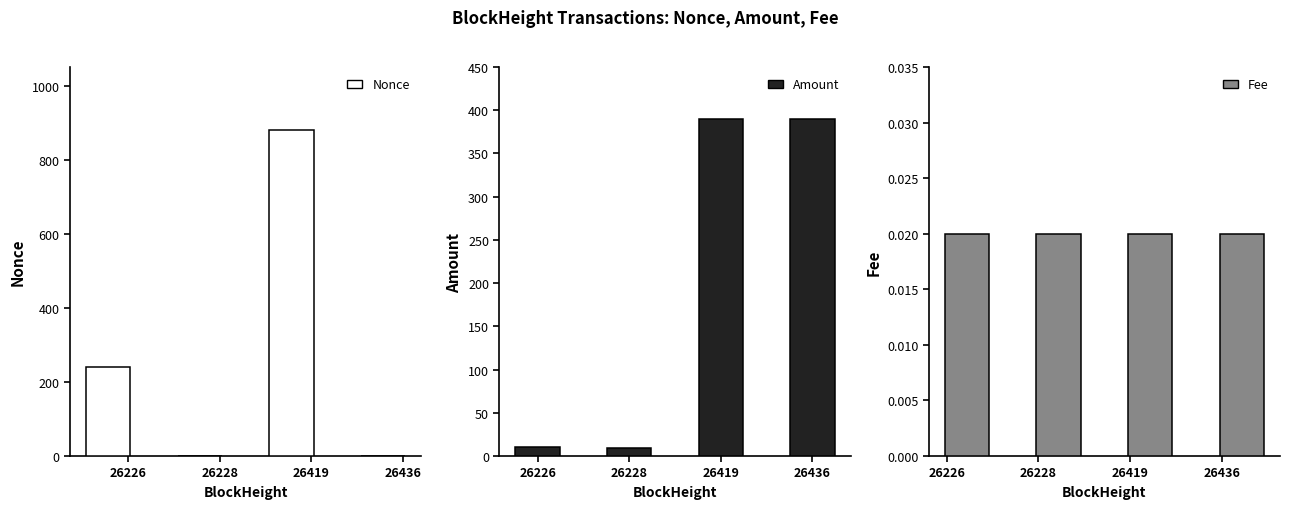

What is the maximum value shown in the chart?

879.0